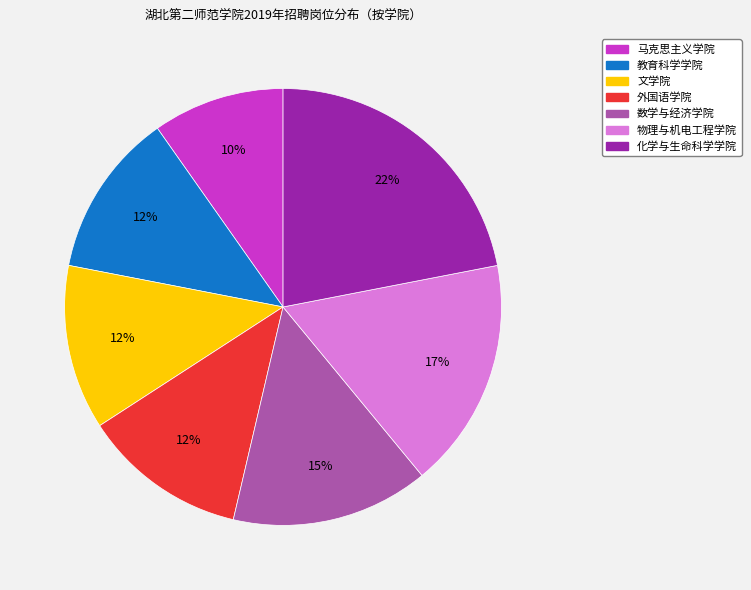

Is the sum of 物理与机电工程学院 and 文学院 greater than half?

No